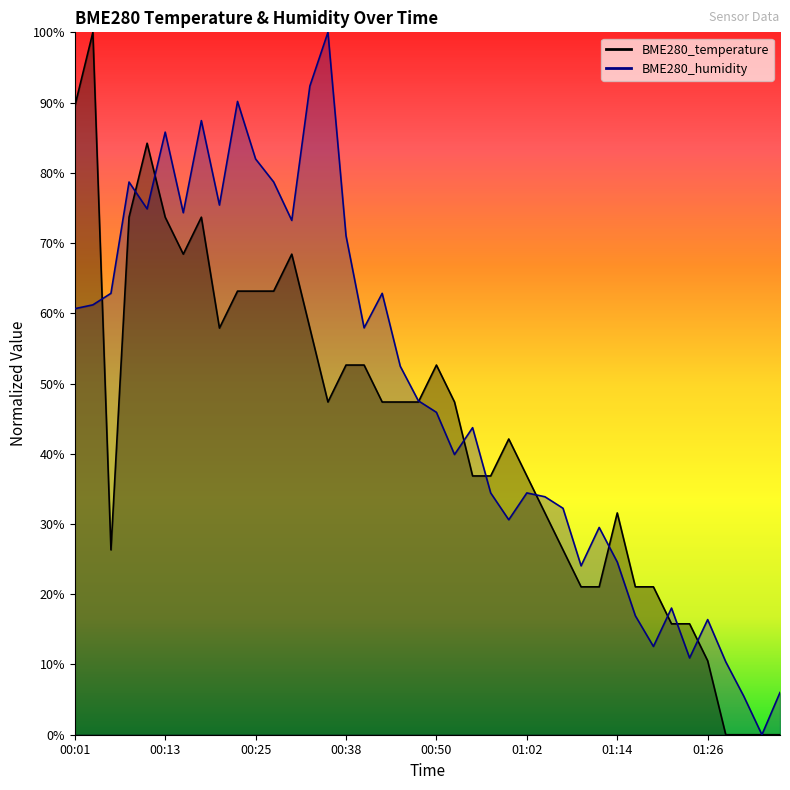

Which series has the largest total across all categories?

BME280_humidity